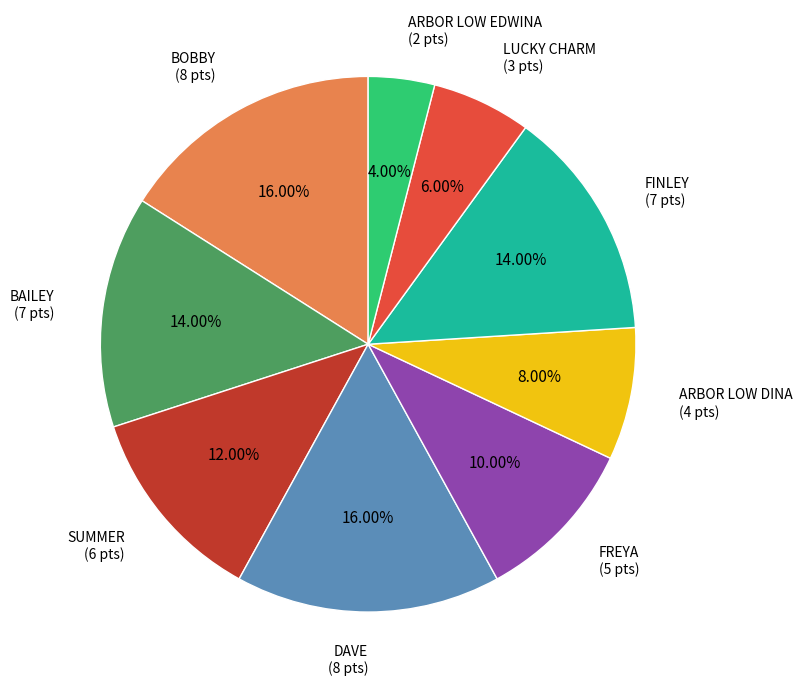

True or false: SUMMER accounts for 12% of the total.

True